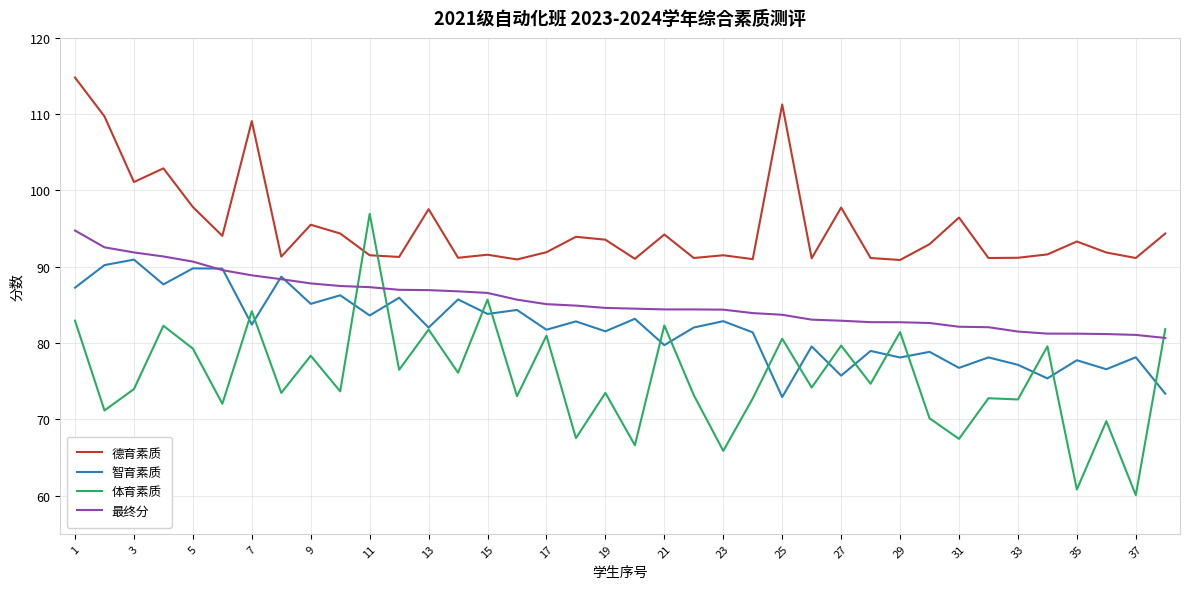

Which series has the largest total across all categories?

德育素质